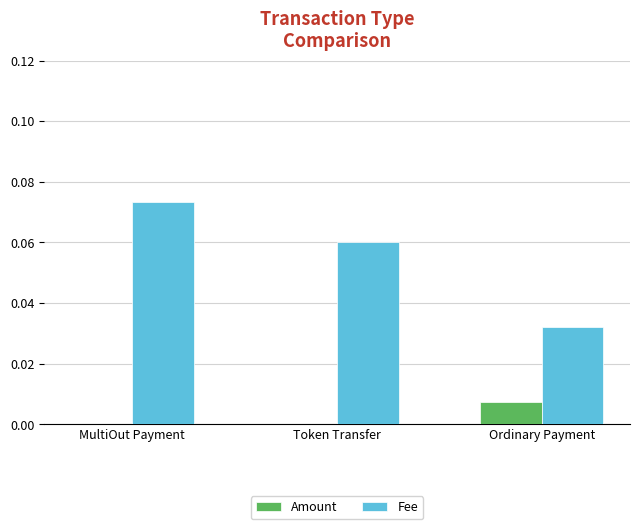

Which series changed the most between Token Transfer and Ordinary Payment?

Fee